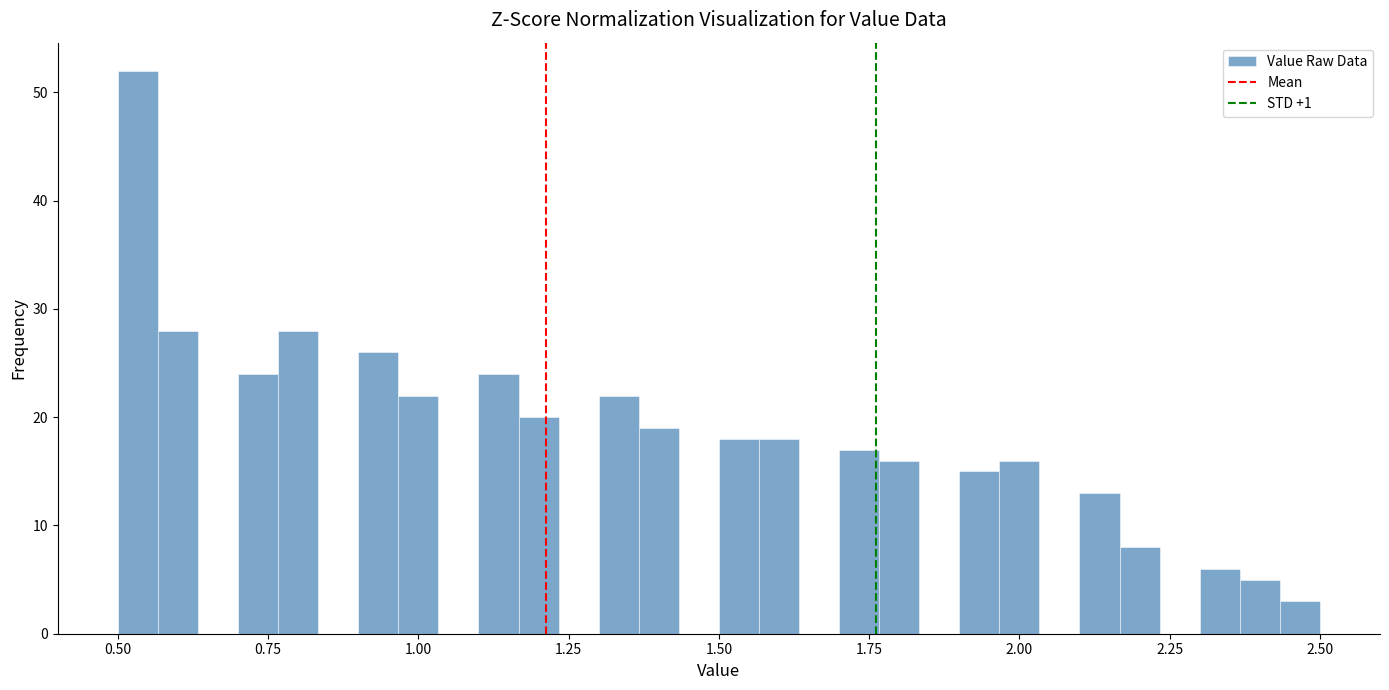

Read against the x-axis, roughly where is the centre of the tallest bar?

0.55